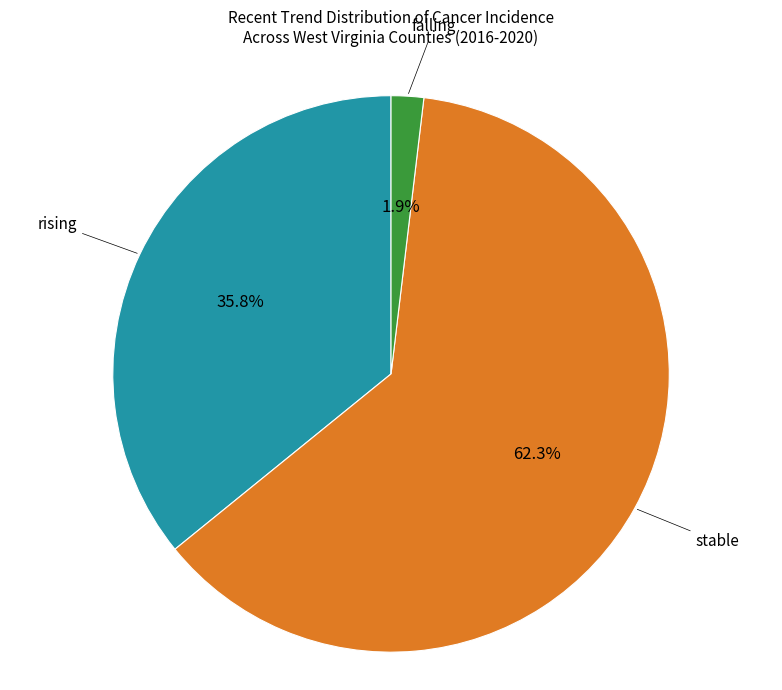

To the nearest percent, what is the average slice percentage?

33%